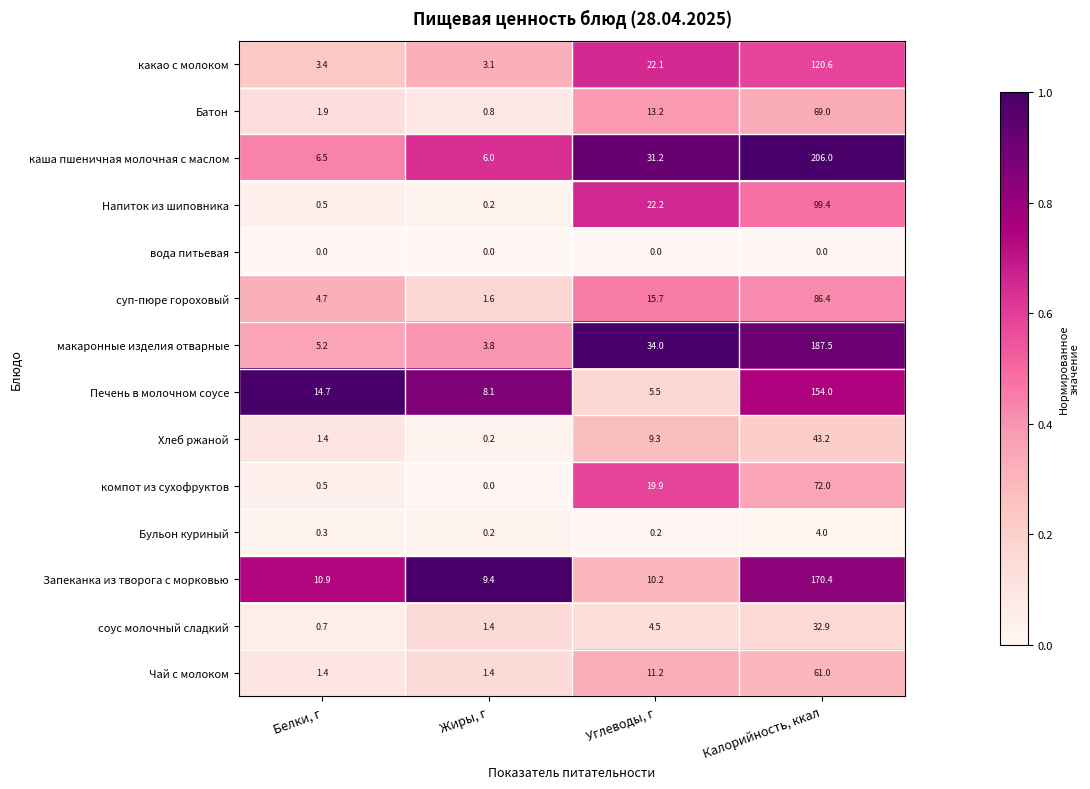

Which series changed the most between Белки, г and Углеводы, г?

макаронные изделия отварные